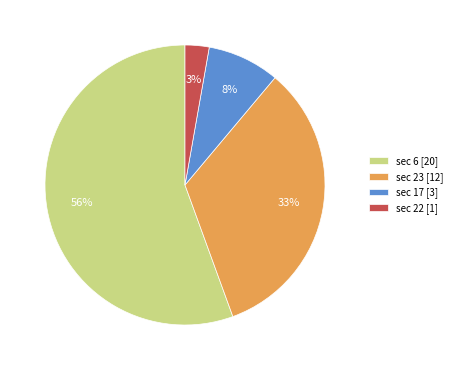

Is it true that sec 6 [20] is 42% of the pie?

False